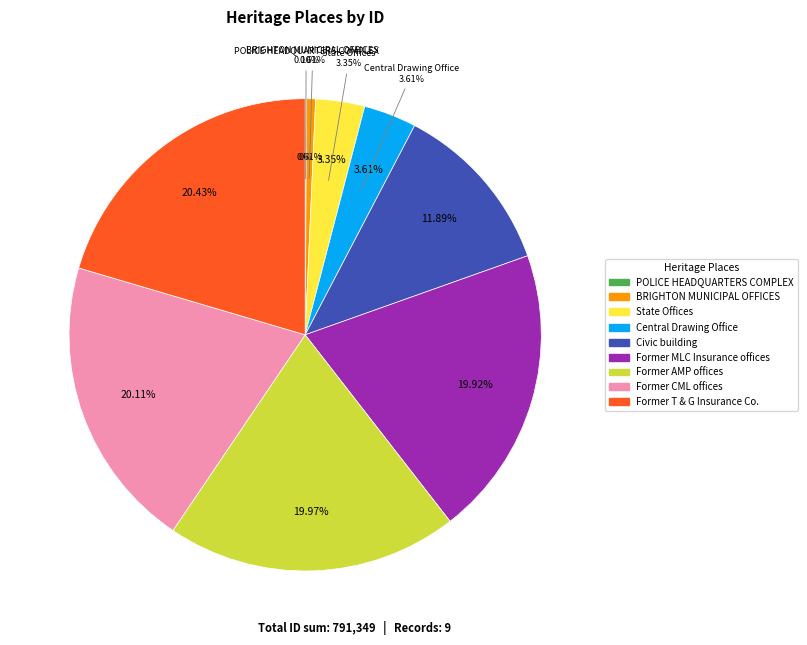

Do State Offices and Former T & G Insurance Co. together represent more than half of the pie?

No